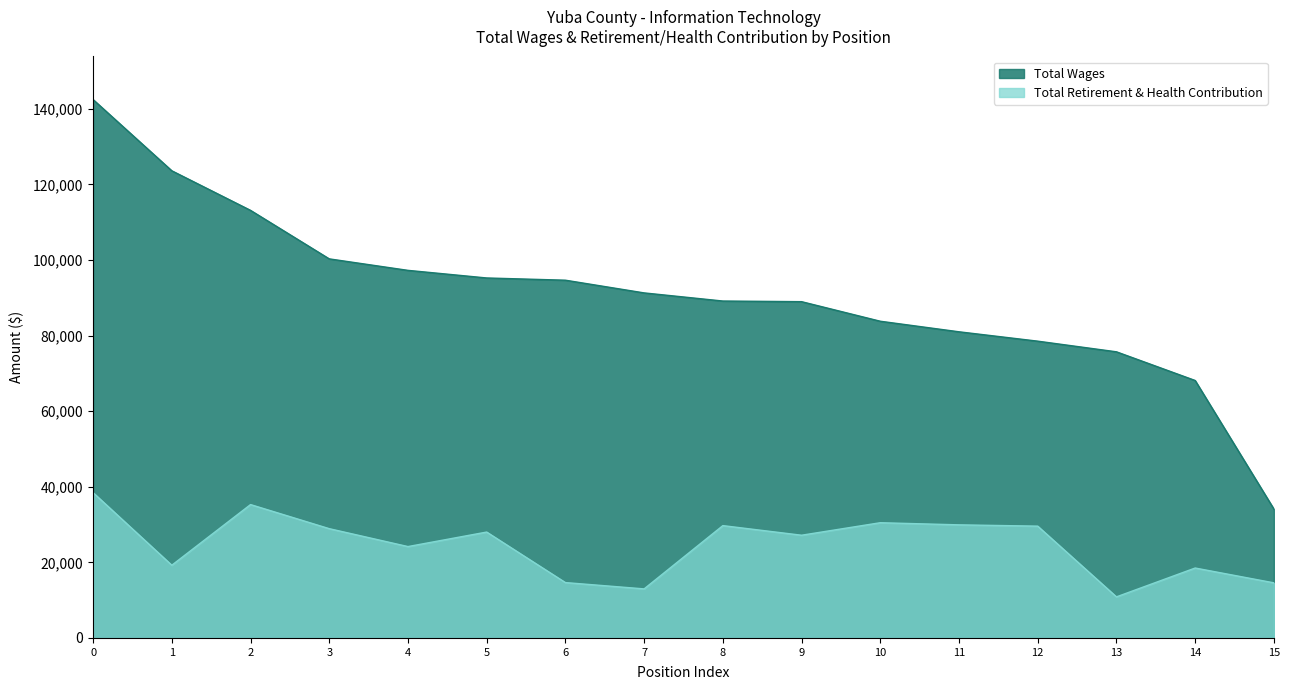

What is the value of the Total Retirement & Health Contribution point at the 4th from the left?

28907